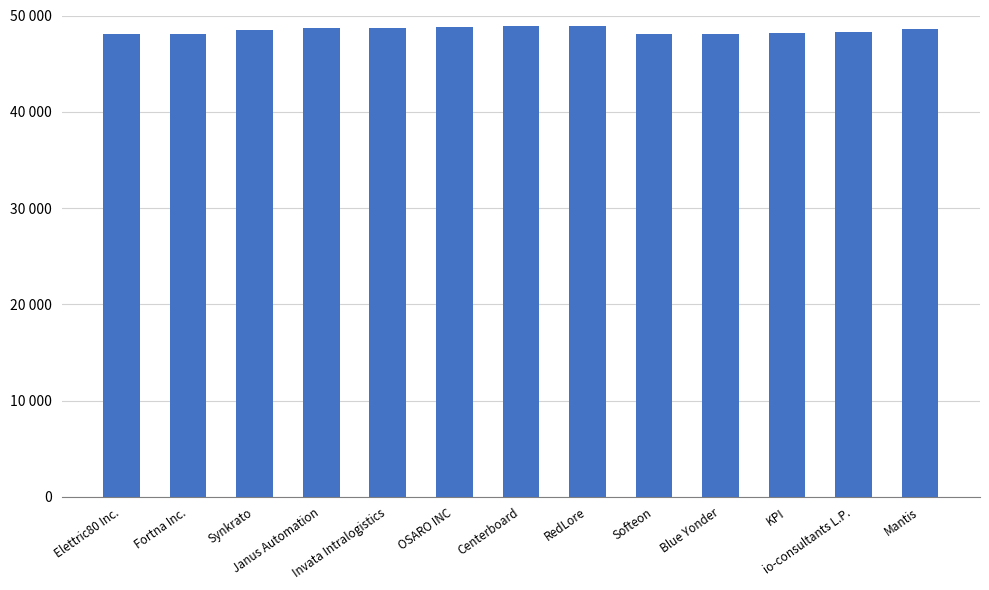

Which has a higher value, Fortna Inc. or Janus Automation?

Janus Automation